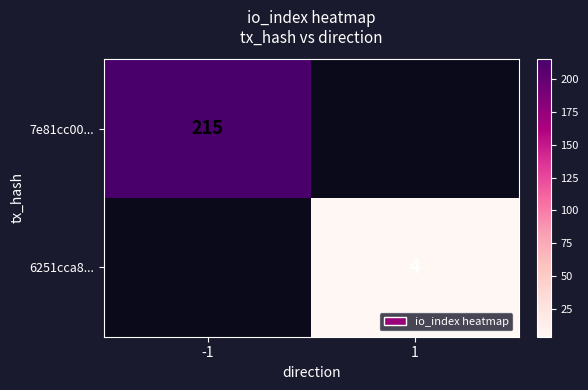

The 7e81cc00... series shows 57 at -1. True or false?

False